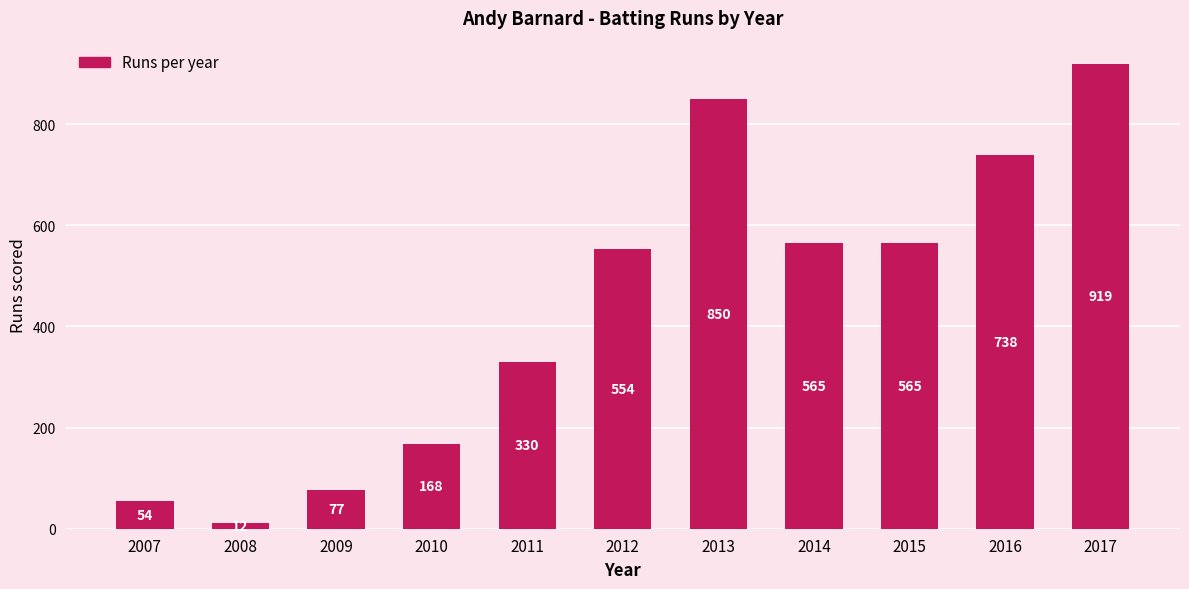

Read the value at 2007, to the nearest 10.

50